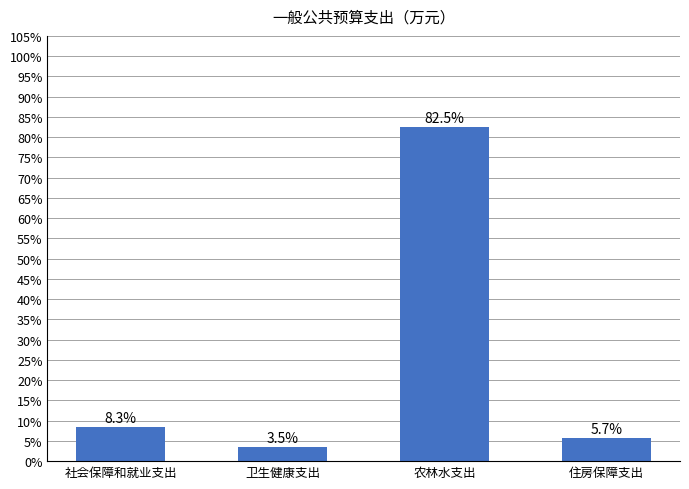

Which has a higher value, 社会保障和就业支出 or 卫生健康支出?

社会保障和就业支出